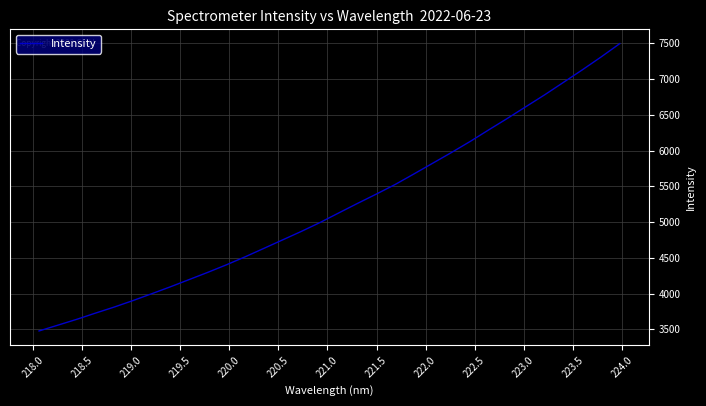

What is the smallest value displayed?

3477.4